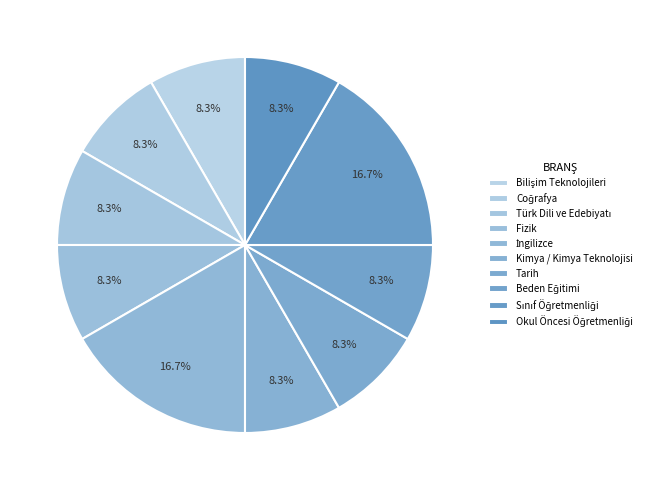

True or false: Sınıf Öğretmenliği accounts for 11% of the total.

False